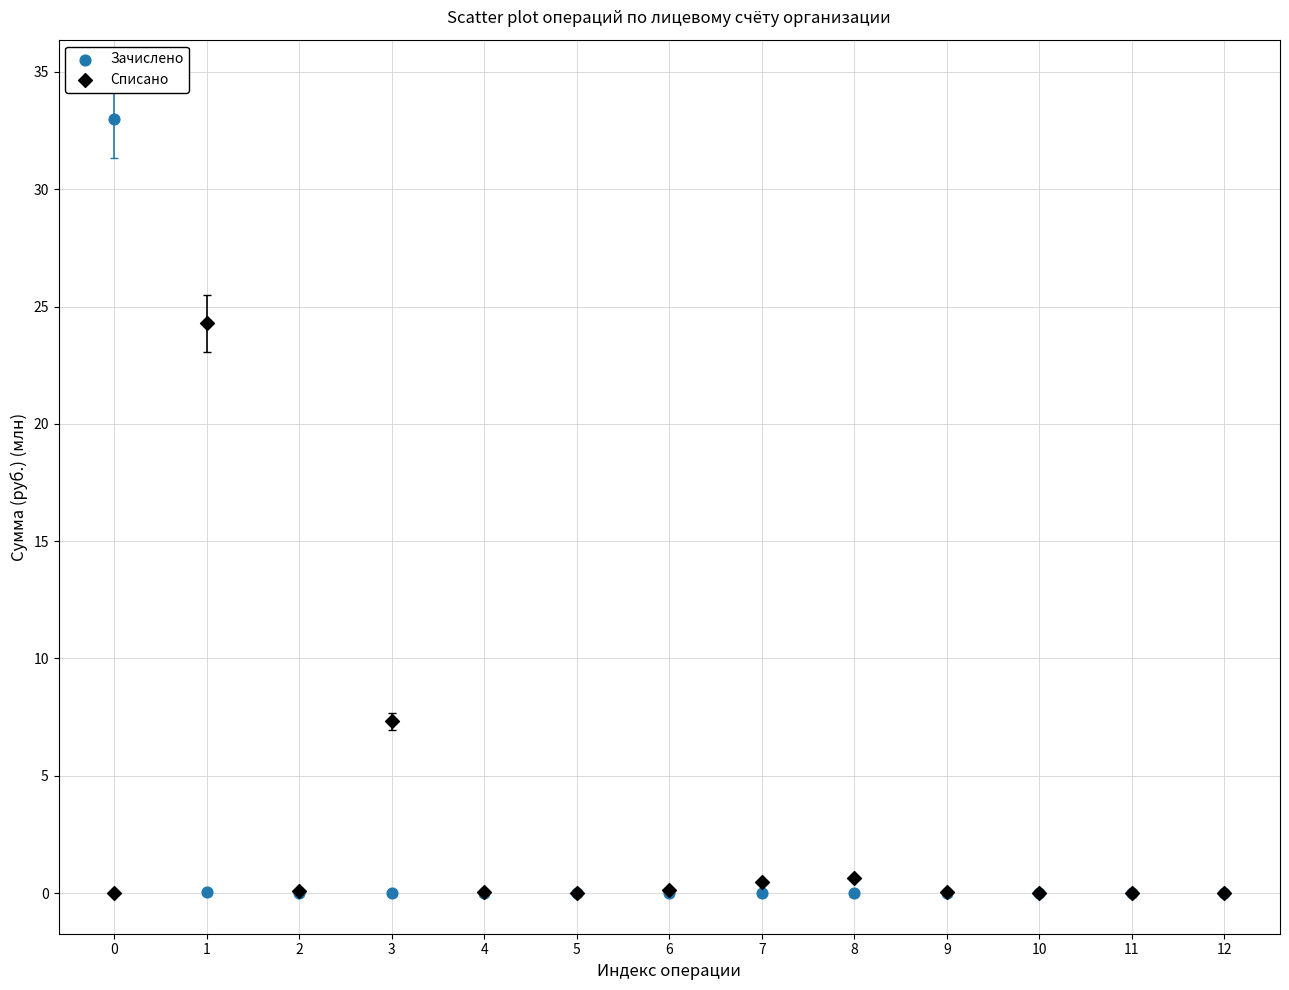

Which series has the largest Y range (max minus min)?

Зачислено